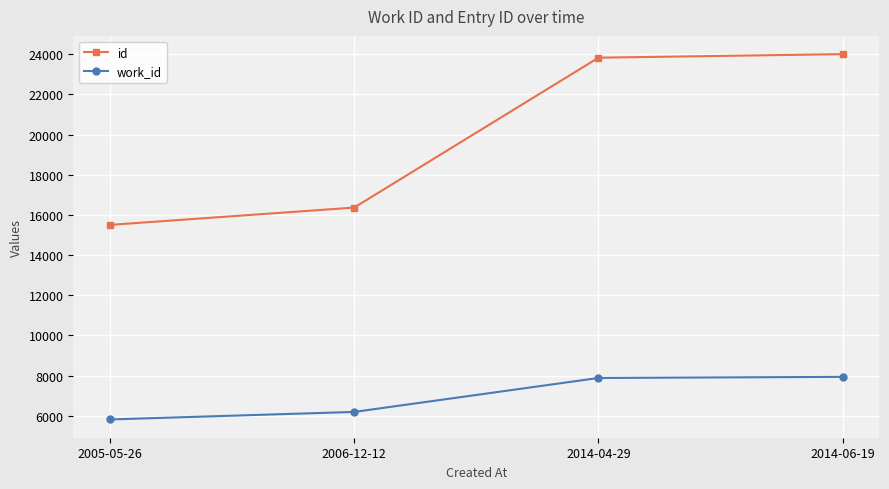

What is the average value of the work_id series?

6954